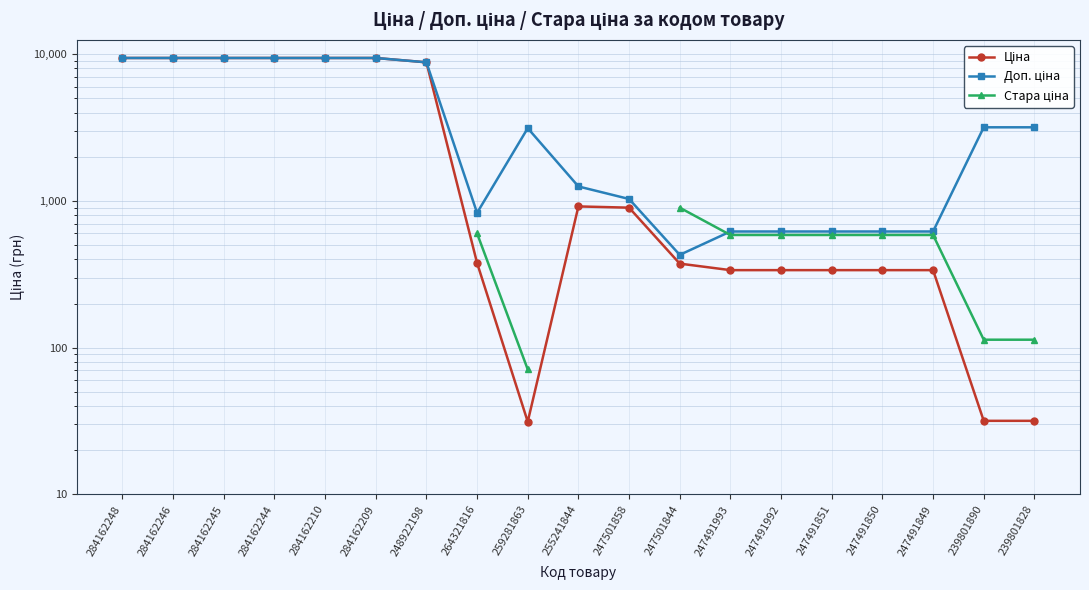

How many values in Стара ціна are above zero?

10